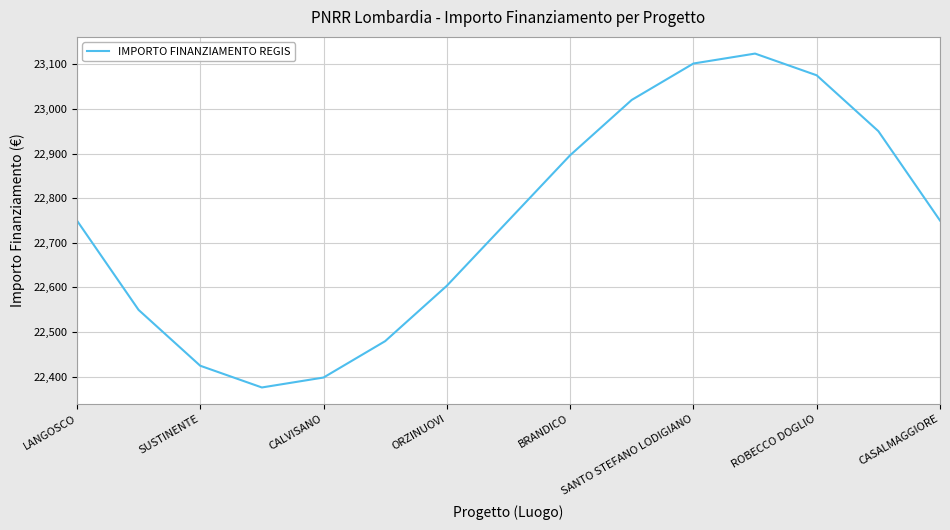

What is the minimum value shown in the chart?

22375.9